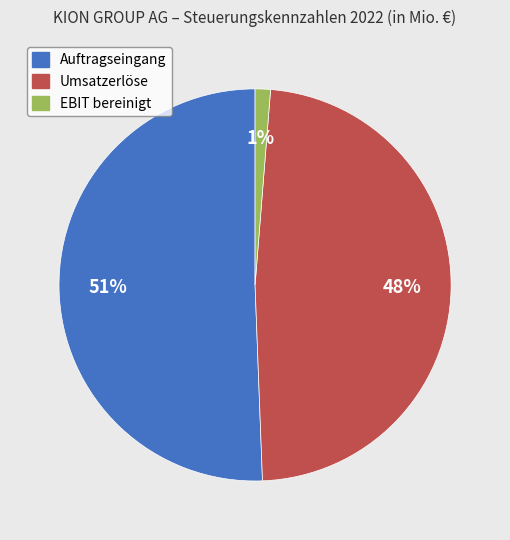

To the nearest percent, what is the combined percentage of Auftragseingang and EBIT bereinigt?

52%